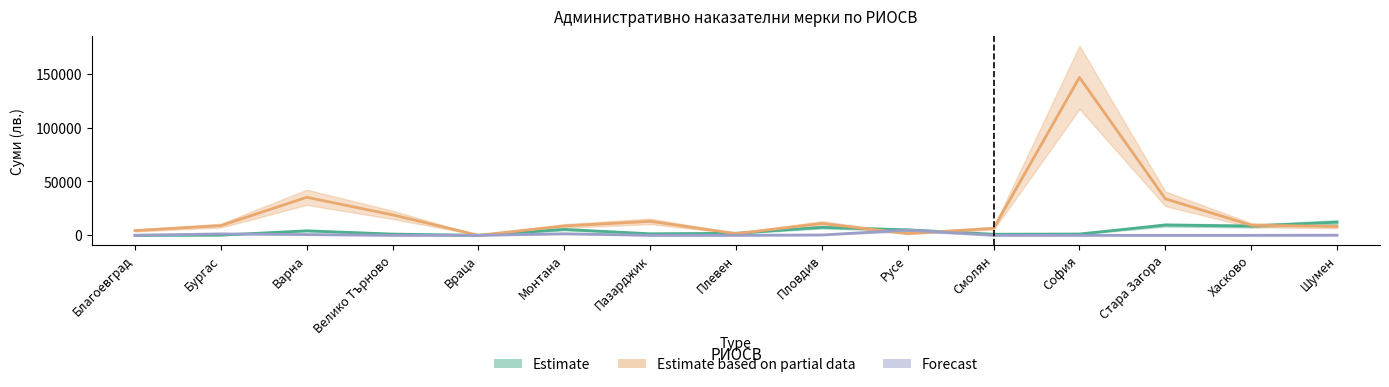

How many intersections are there between Estimate and Forecast?

1